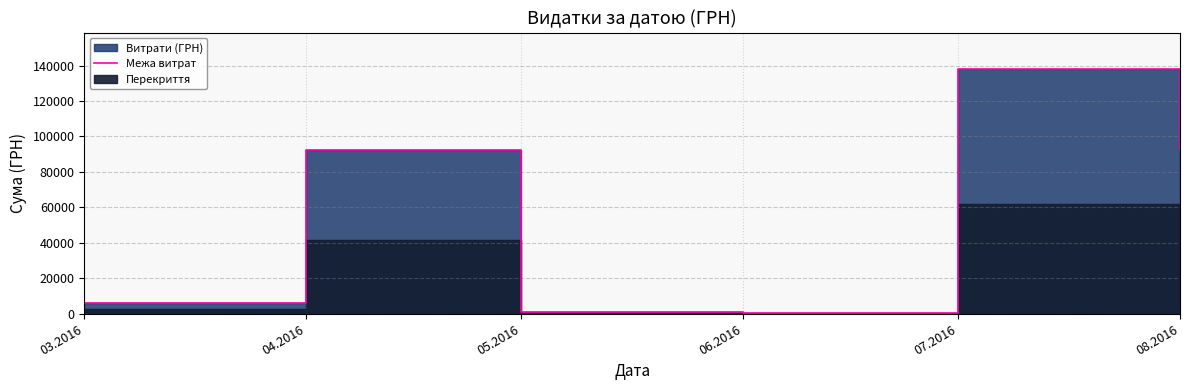

Count the number of categories in the chart.

6